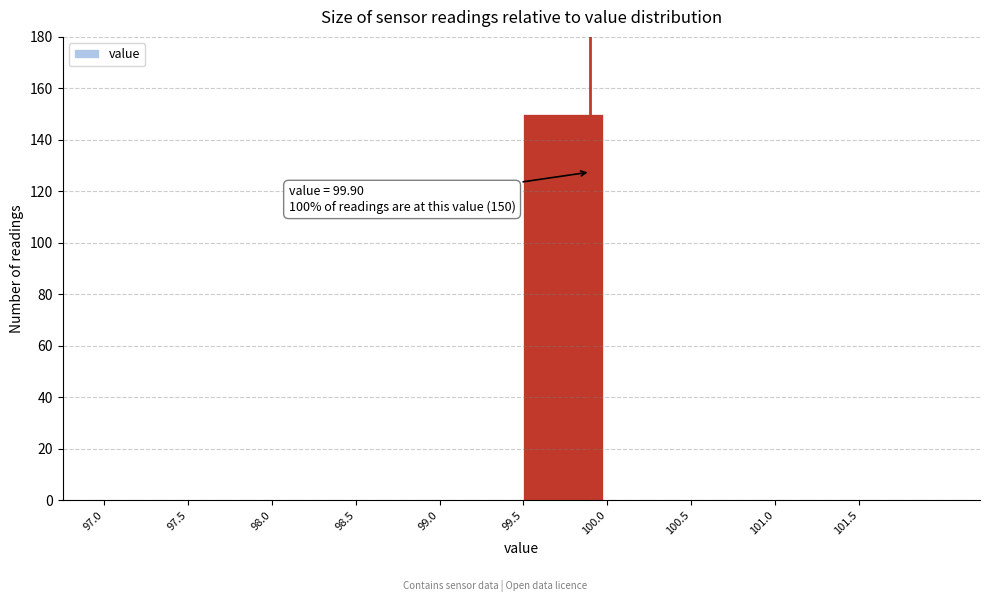

Over which range of the x-axis is the bar tallest?

99.5 to 100.0